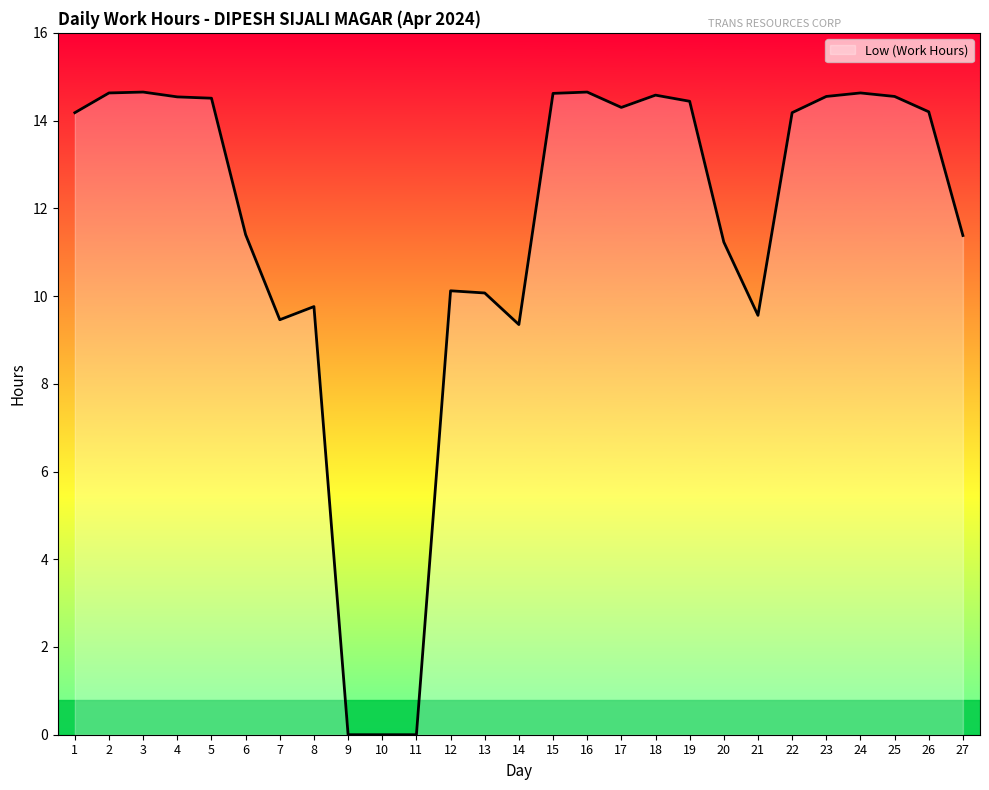

What is the greatest value displayed?

14.7